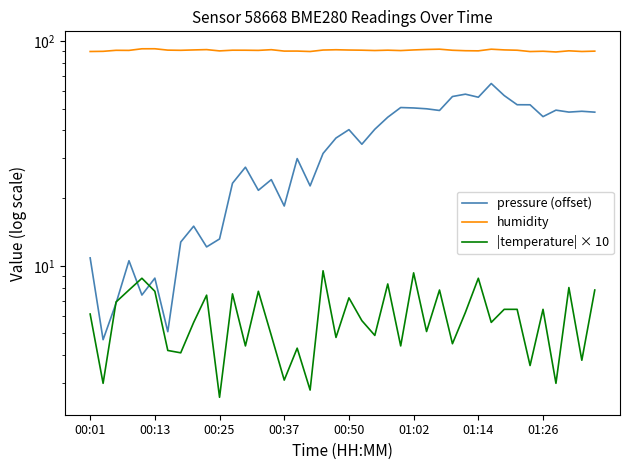

Which series has the widest spread of values?

pressure (offset)